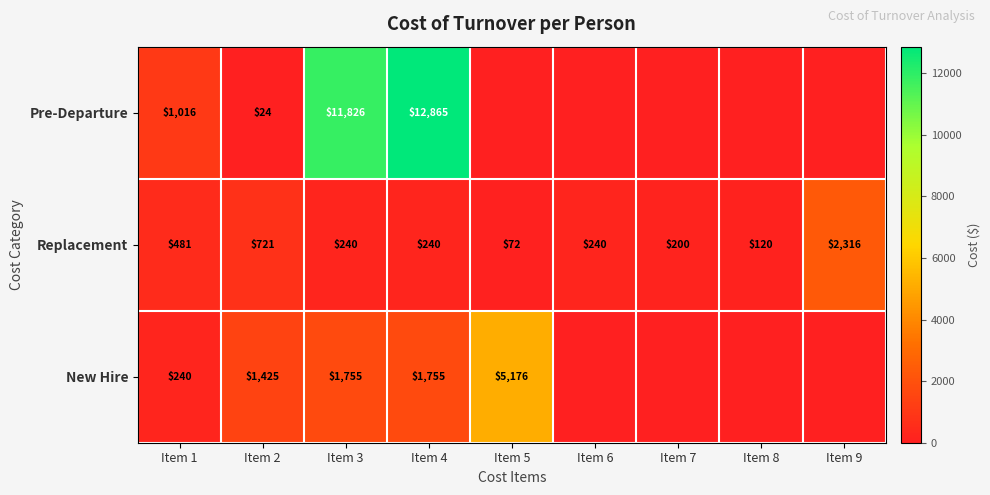

Count the number of data series in this chart.

3